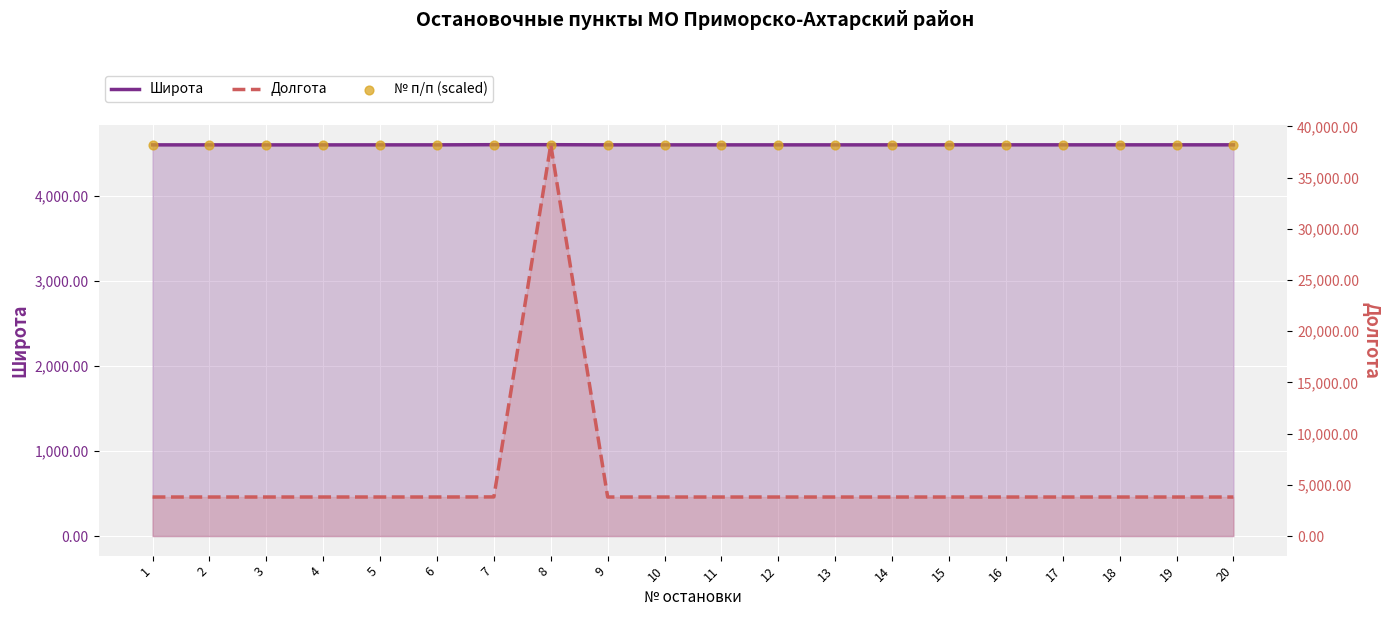

Which series has the largest Y range (max minus min)?

Долгота